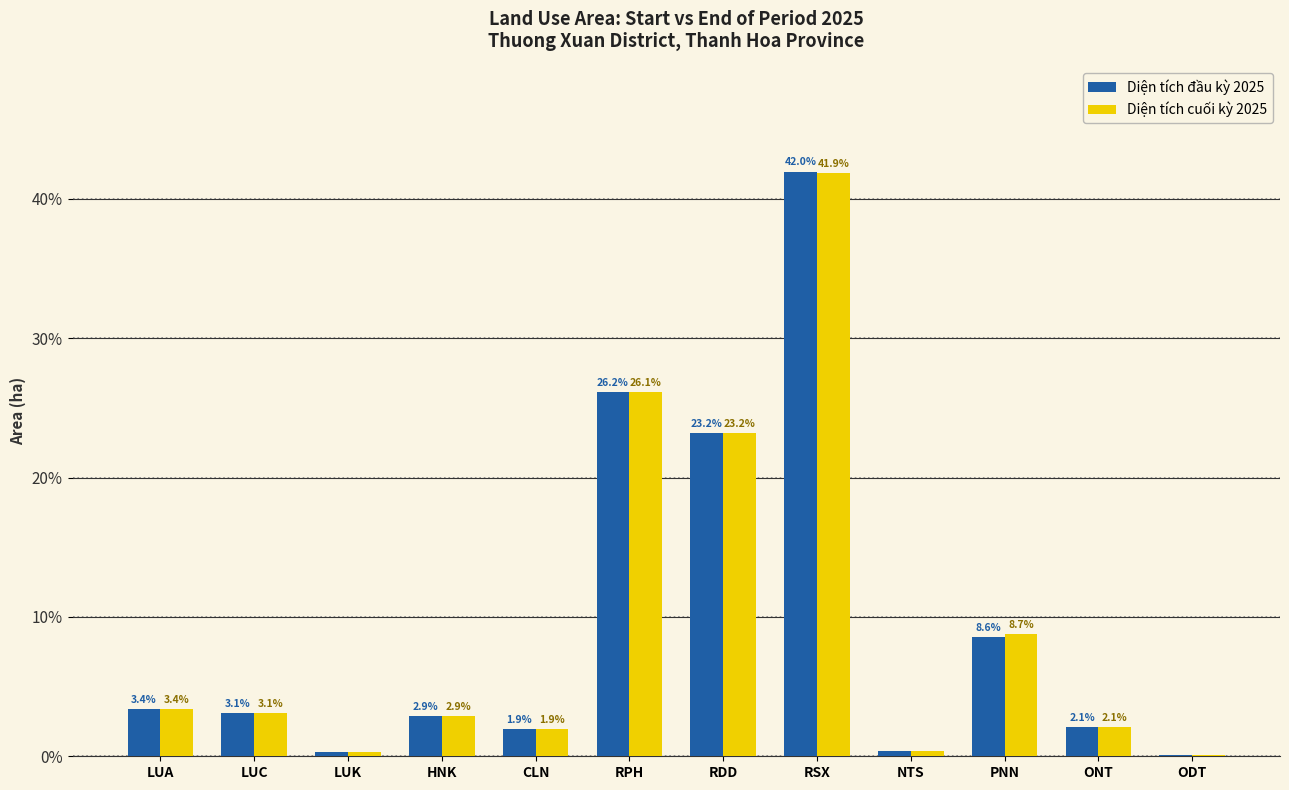

True or false: Diện tích cuối kỳ 2025 has a value of 10.1 at RDD.

False